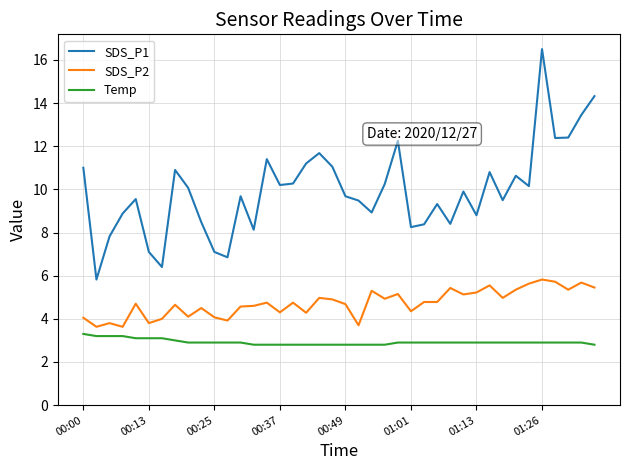

What is the difference between the maximum and minimum values in the SDS_P2 series?

2.2